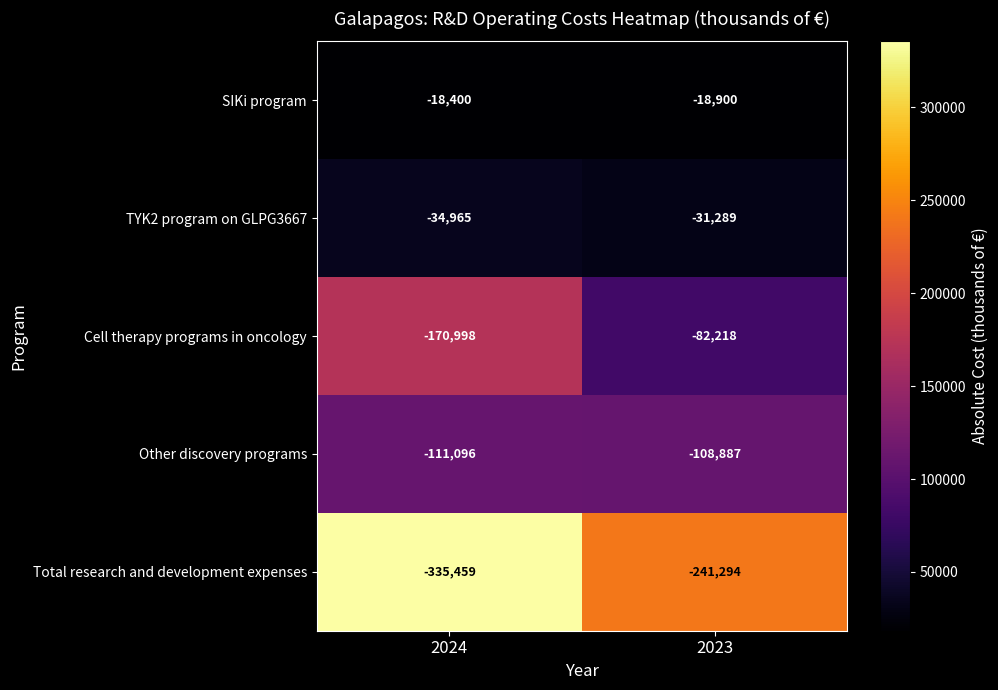

What is the spread (max minus min) of values at 2024?

317059